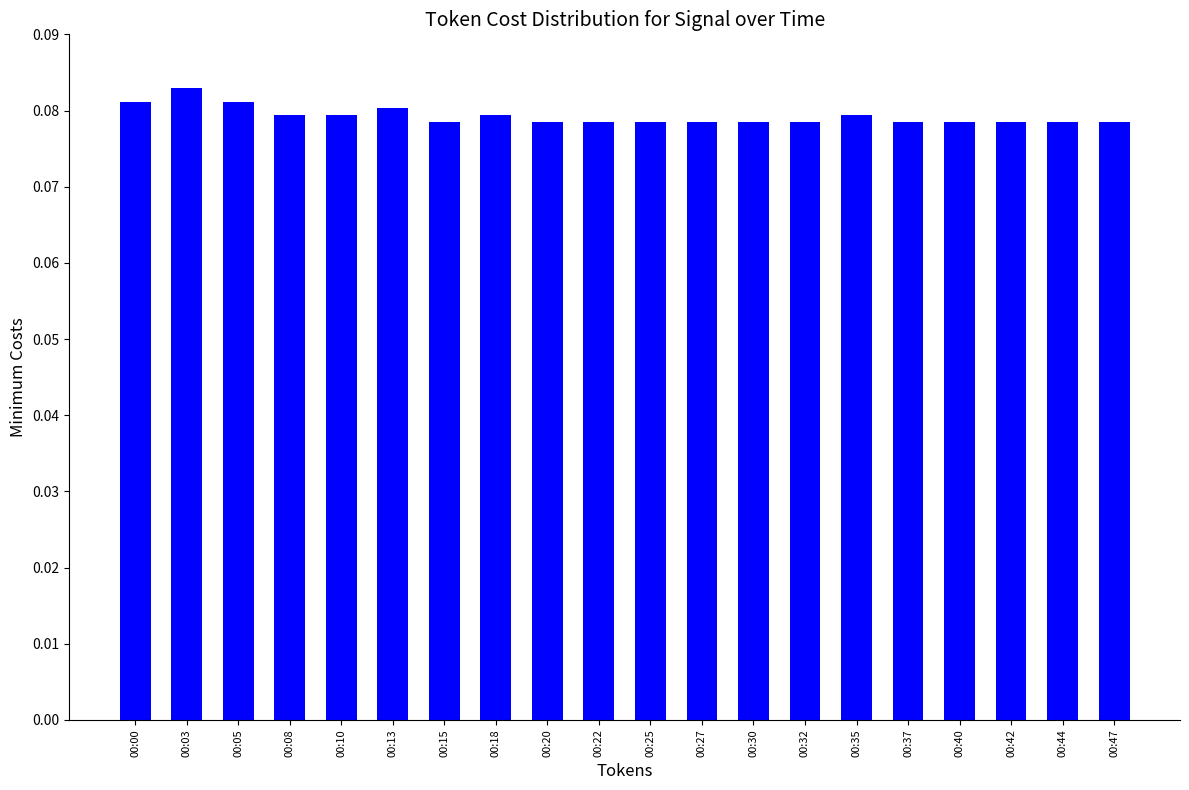

At which category does the chart reach its peak across all series?

00:03